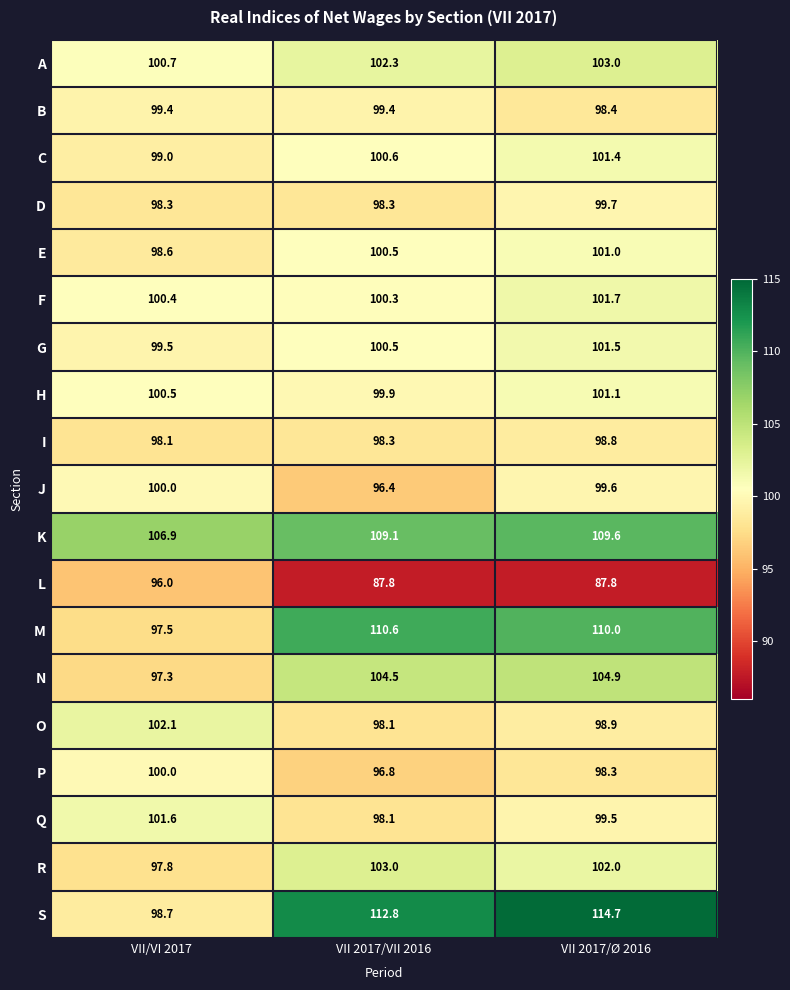

List the labels in order of O value, smallest first.

VII 2017/VII 2016, VII 2017/Ø 2016, VII/VI 2017